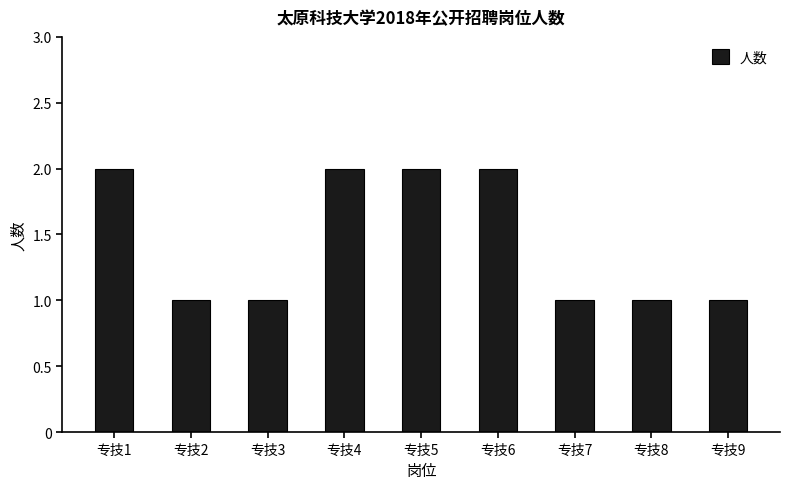

What is the approximate value at 专技5?

2